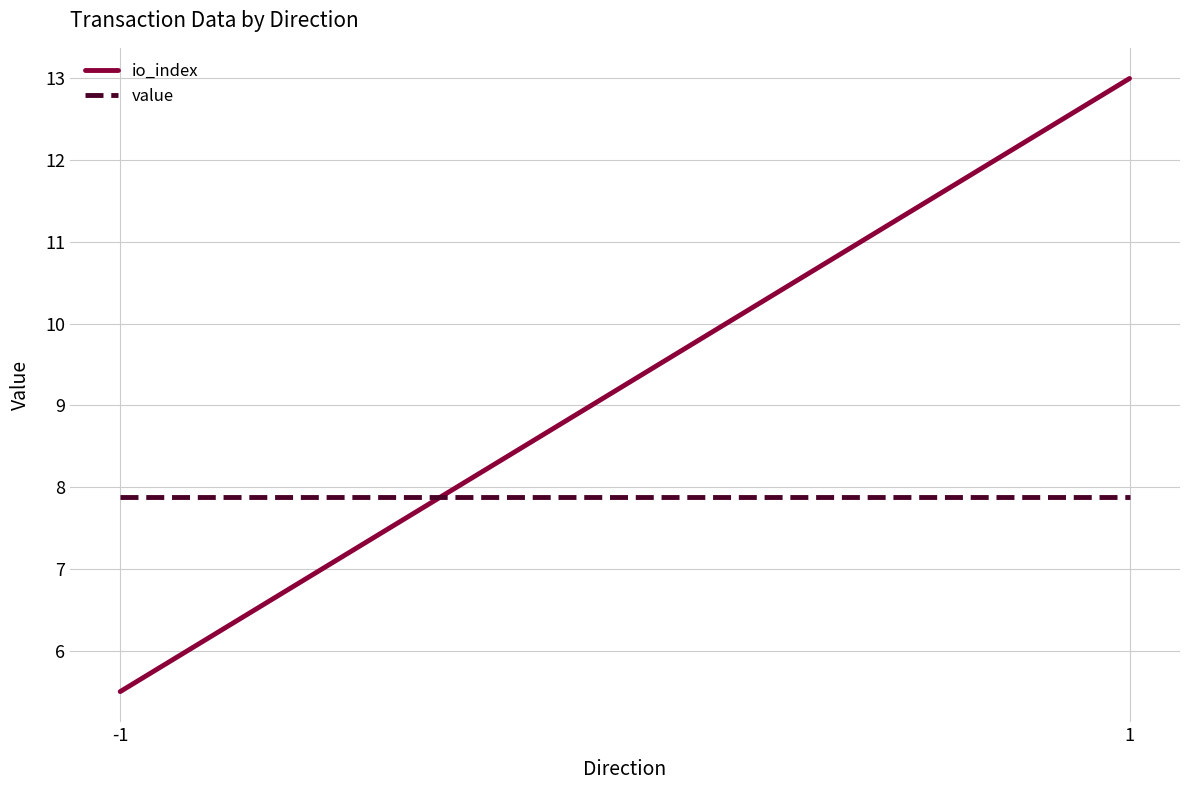

Reading right to left, extract all data points from this chart.

io_index: 13.0	5.5
value: 7.9	7.9